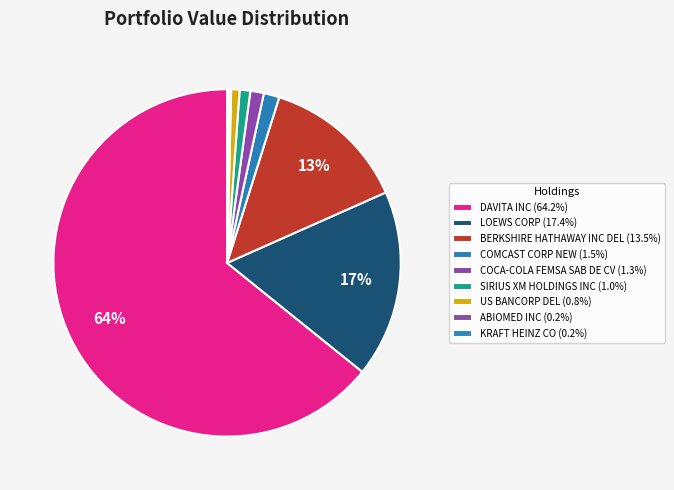

What is the change in value from COMCAST CORP NEW to US BANCORP DEL?

-1111000